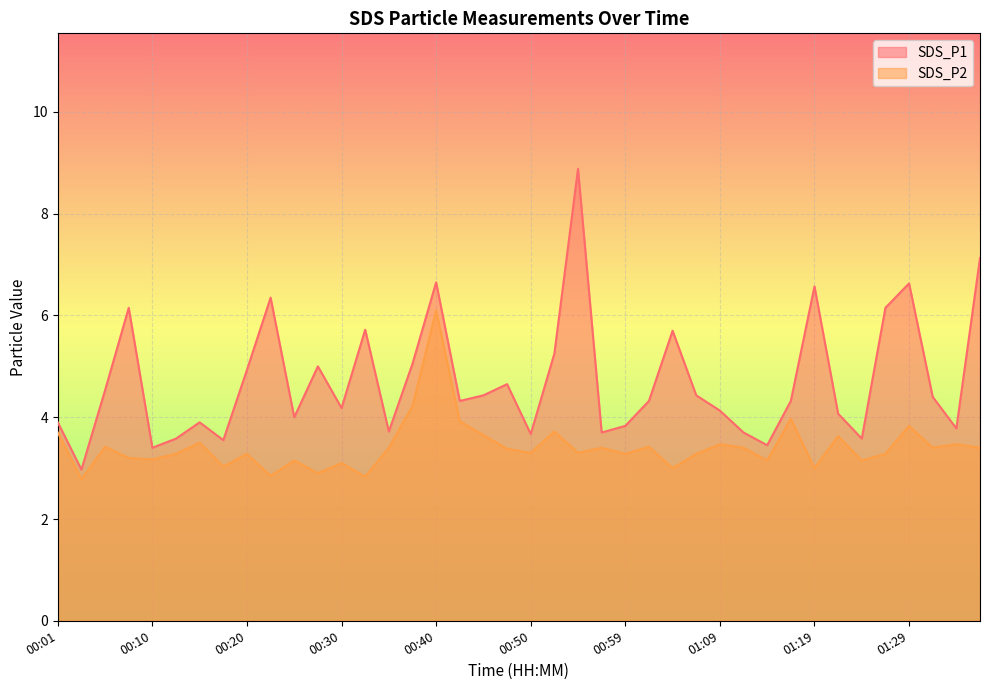

Between 00:01 and 01:19, which series saw the biggest shift?

SDS_P1